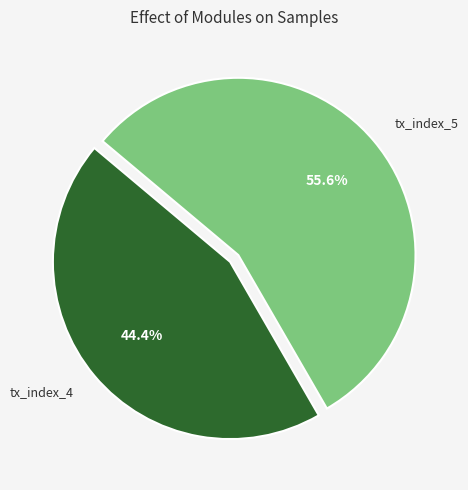

What percentage do tx_index_4 and tx_index_5 together represent?

100.0%